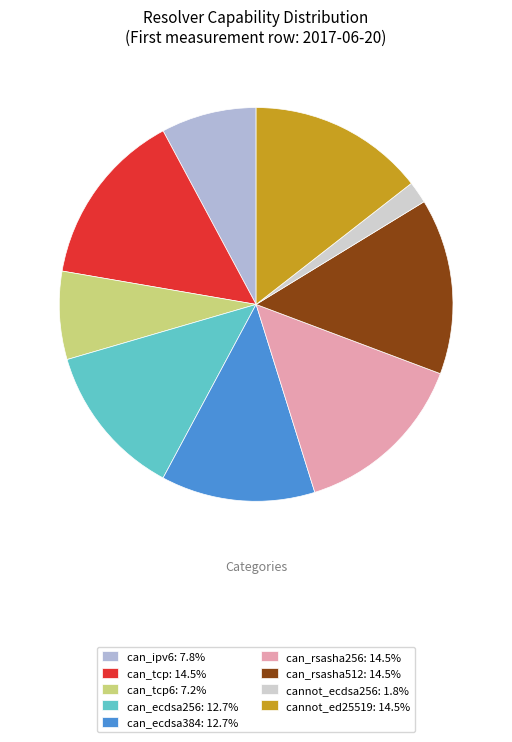

Do can_tcp: 14.5% and can_rsasha256: 14.5% together represent more than half of the pie?

No